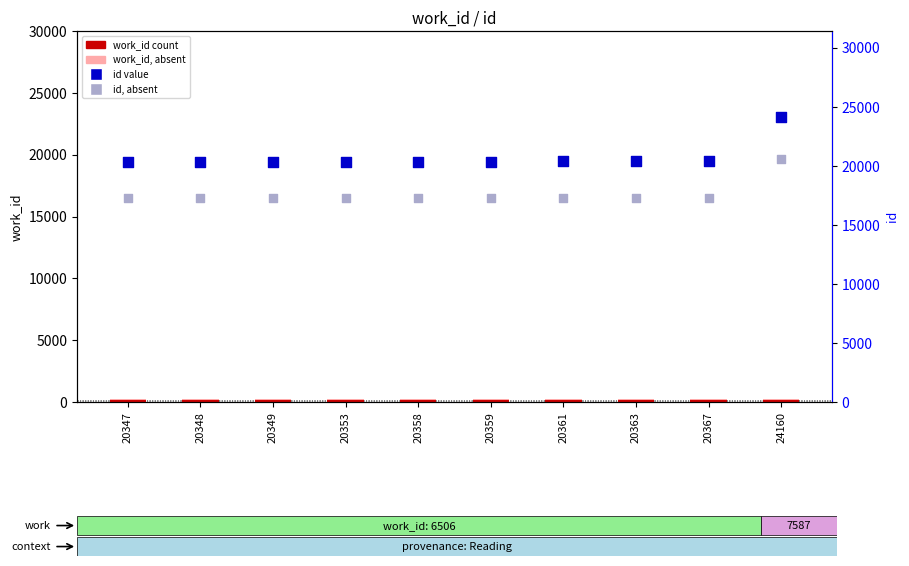

Which series reaches the maximum Y coordinate?

id (percentile rank)